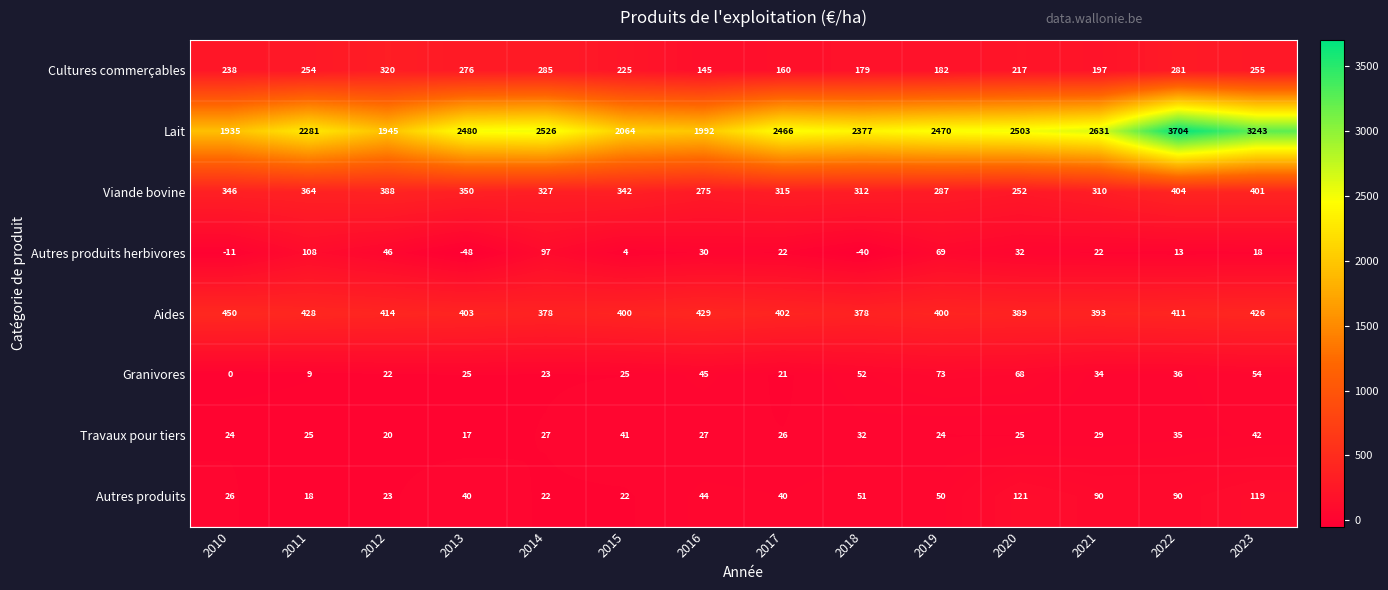

What is the difference between the Cultures commerçables values at 2015 and 2013?

51